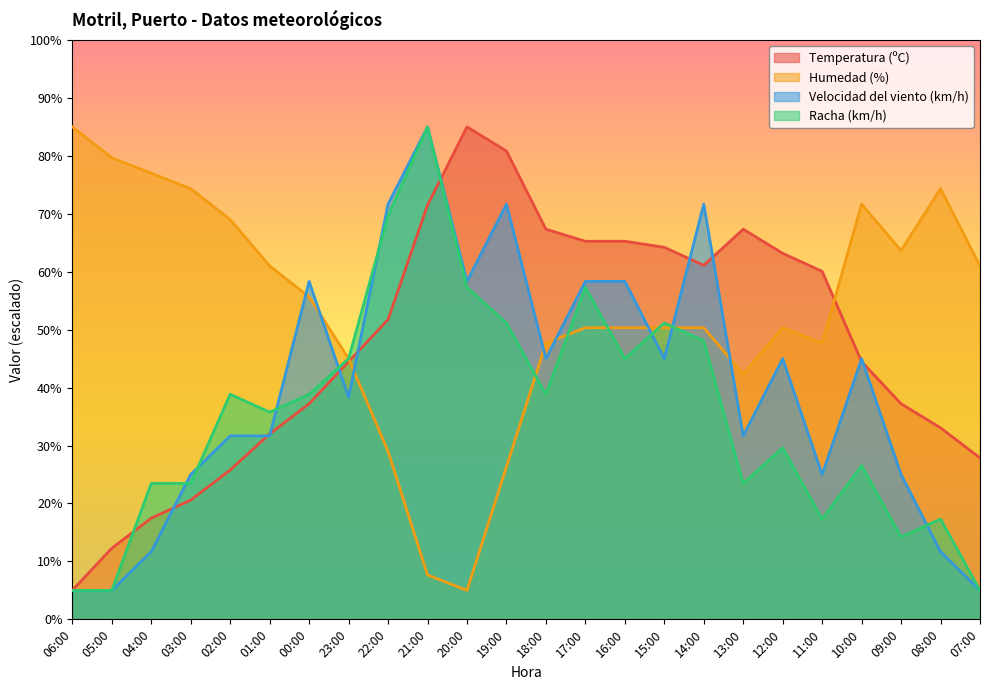

At 05:00, list the series in order from smallest to largest.

Velocidad del viento (km/h), Racha (km/h), Temperatura (ºC), Humedad (%)